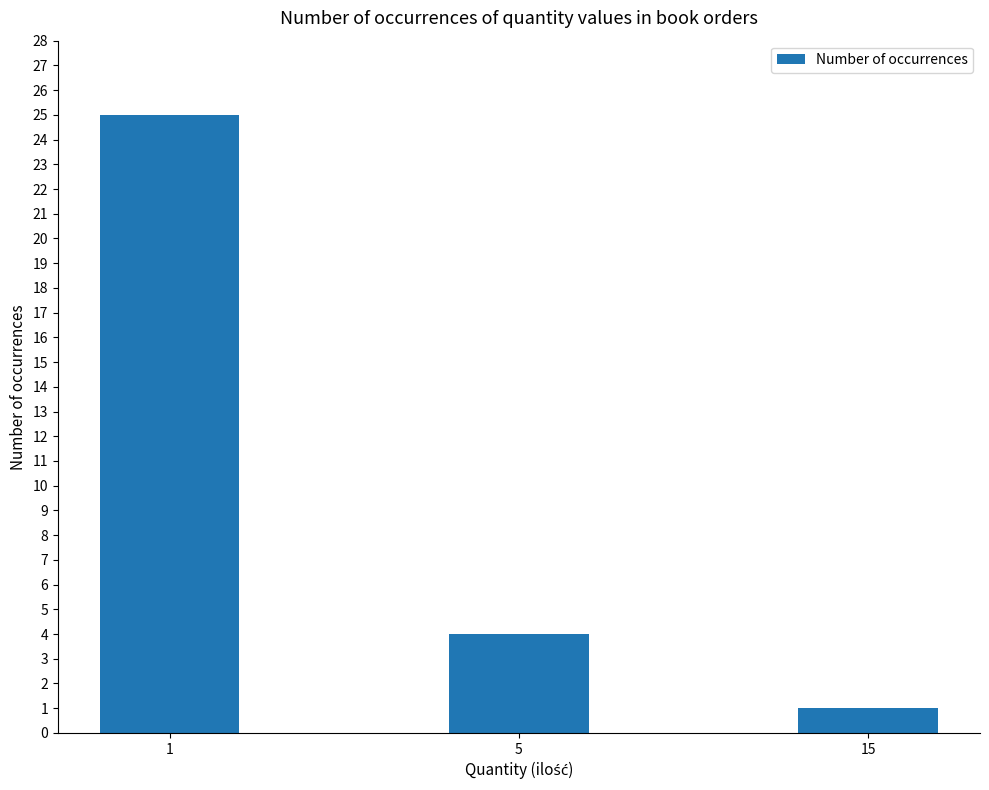

Reading right to left, extract all data points from this chart.

1	4	25